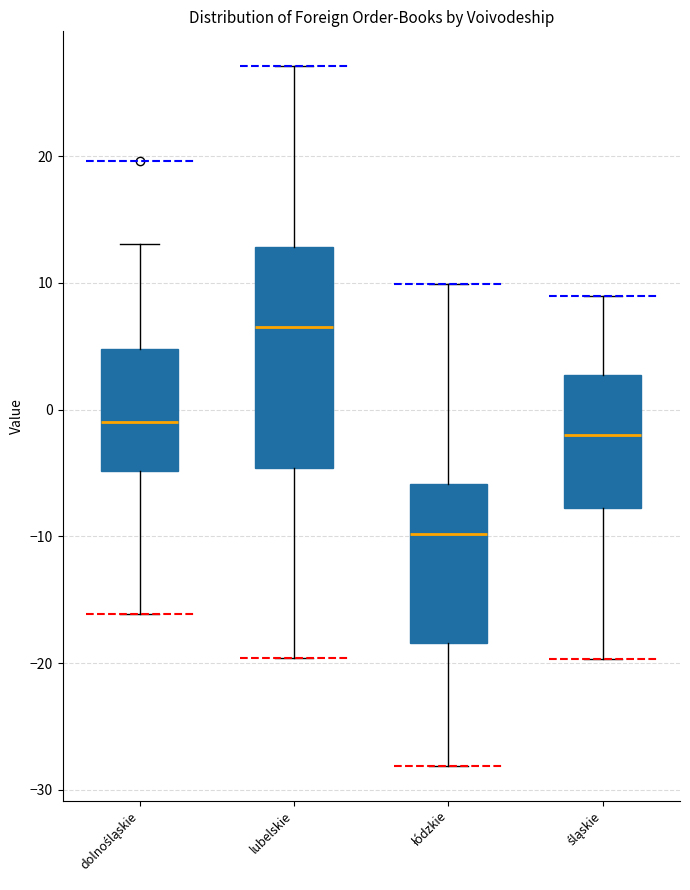

Reading left to right, transcribe this box plot: for each box, give where its median line is, the range the box spans, and where its two whiskers end, as read against the y-axis. The values are not printed on the chart, so give them approximately, as read against the axis.

dolnośląskie: median -1, box -5 to 5, whiskers -16 to 13
lubelskie: median 7, box -5 to 13, whiskers -20 to 27
łódzkie: median -10, box -18 to -6, whiskers -28 to 10
śląskie: median -2, box -8 to 3, whiskers -20 to 9